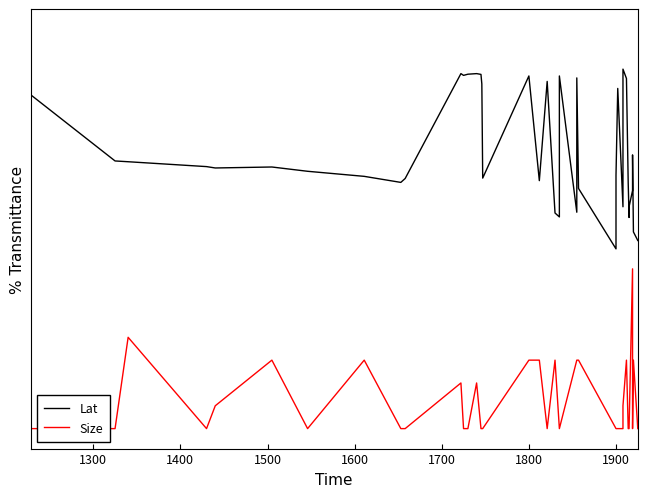

What is the sum of all Size values?

2.7